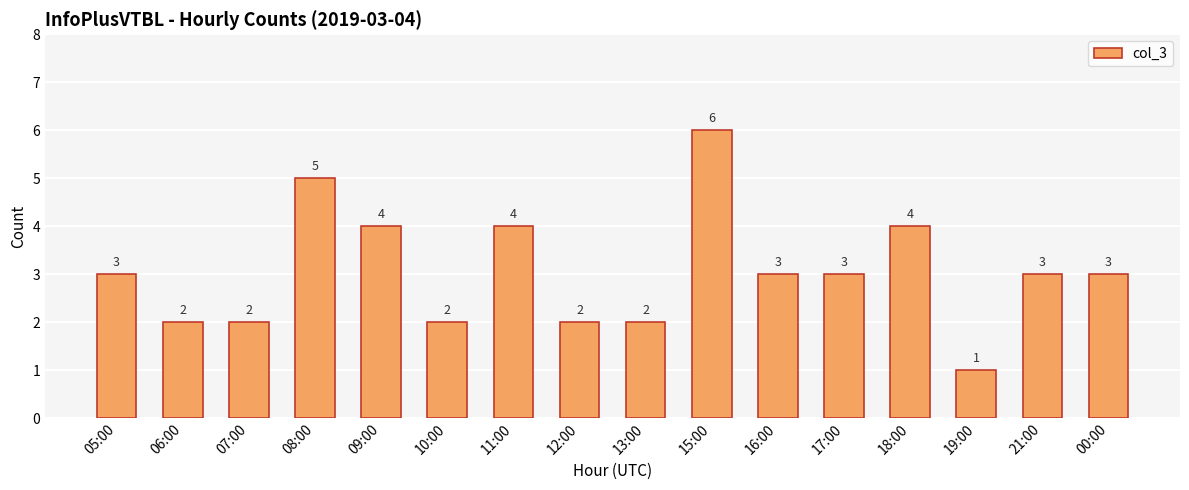

What is the smallest value displayed?

1